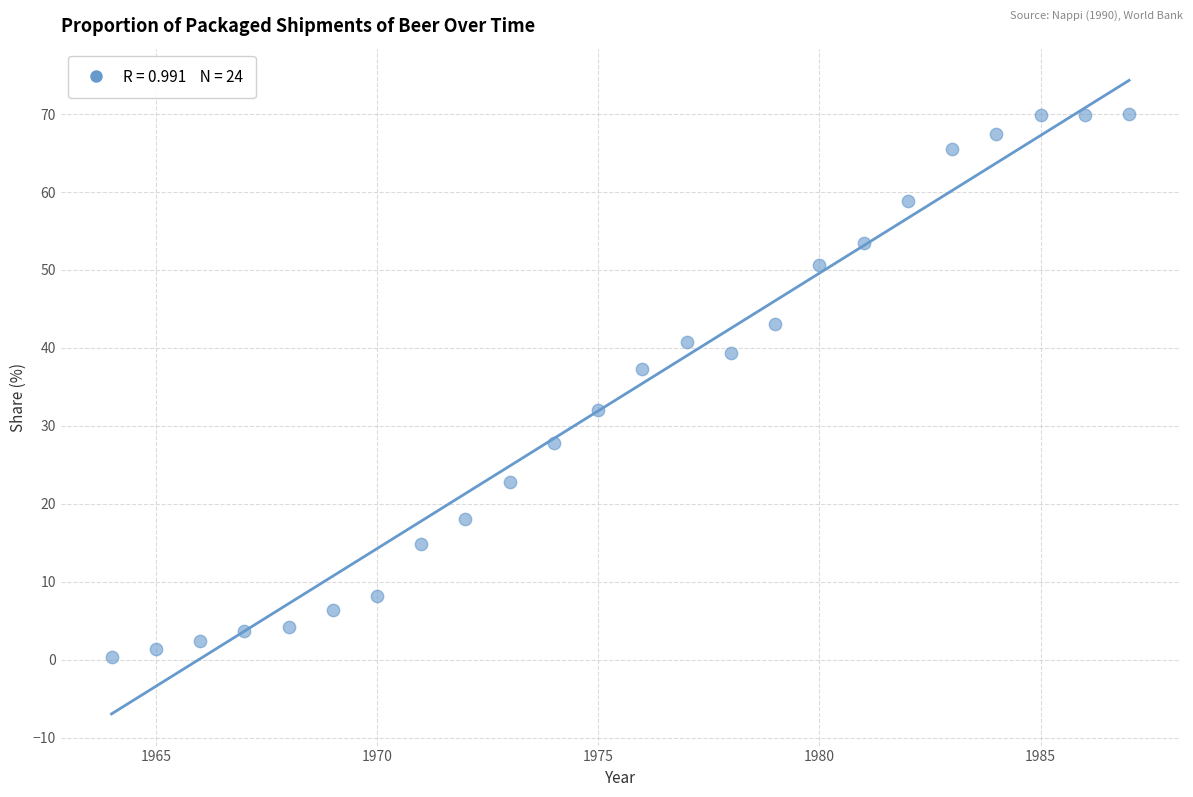

What is the range of Y values (max minus min)?

69.6